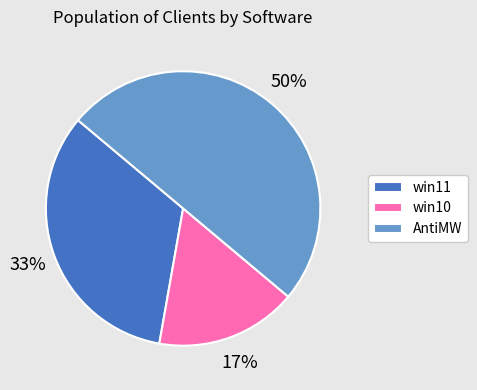

How many segments does this pie chart have?

3